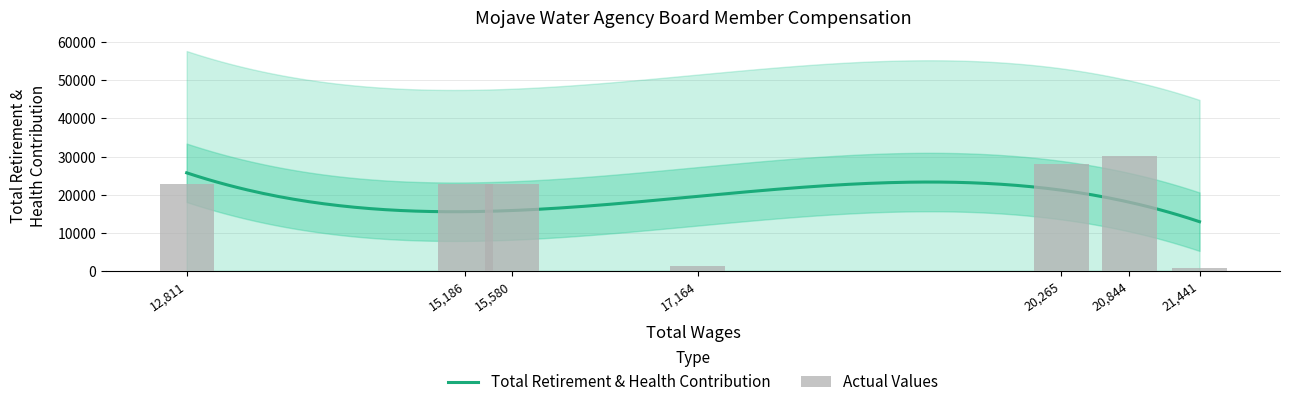

Which series has the largest total across all categories?

Total Retirement & Health Contribution